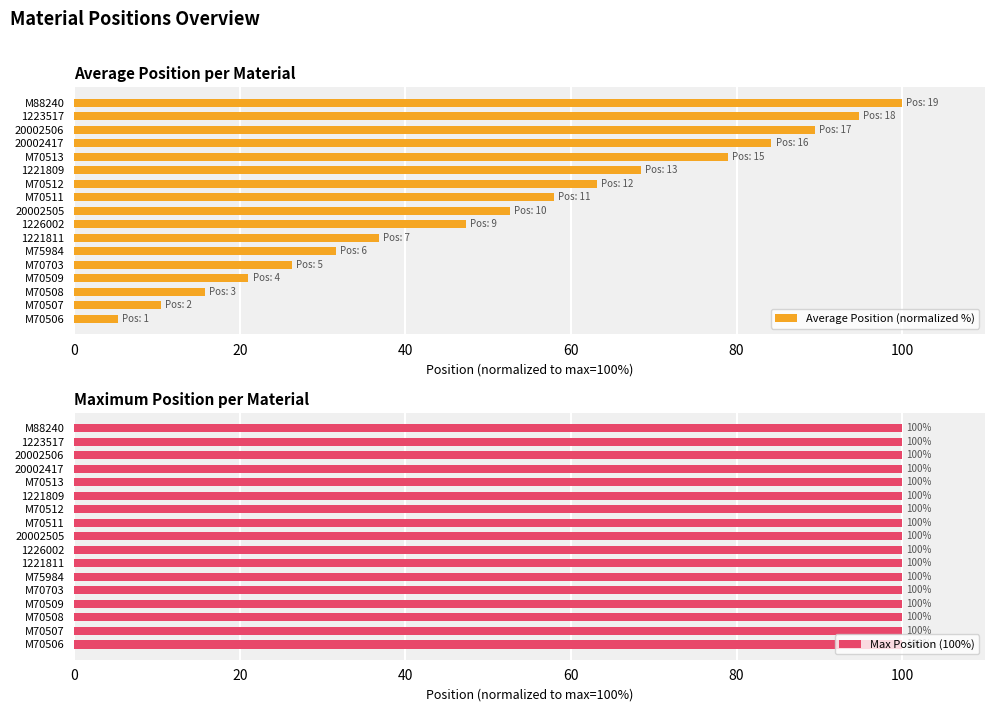

How many groups of bars are there?

17